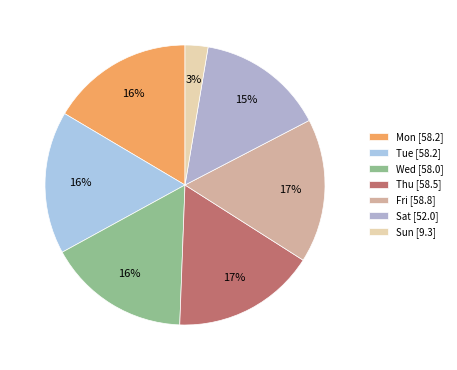

Is it true that Mon is 16% of the pie?

True